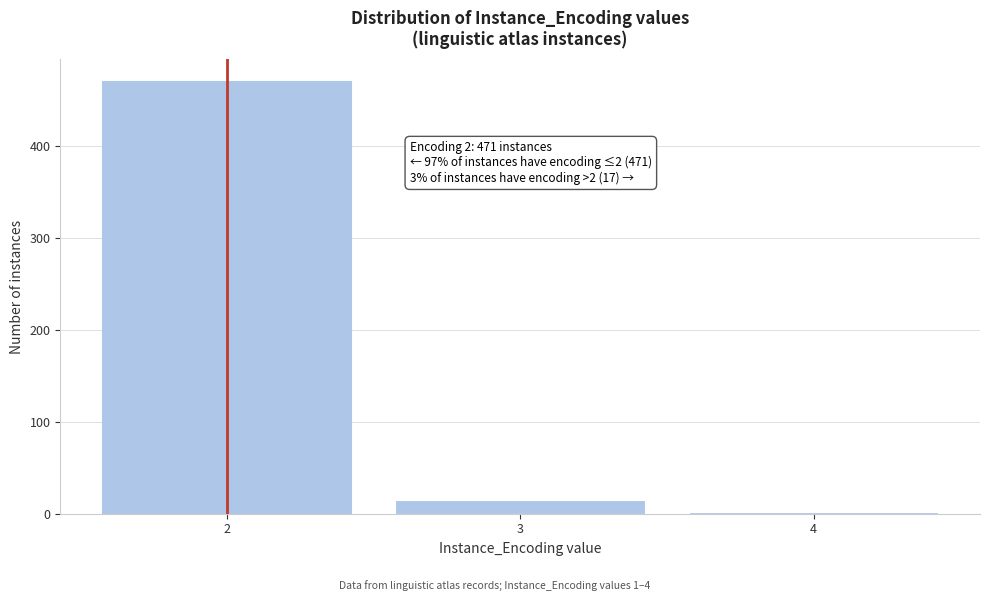

Reading left to right, transcribe all the data shown in this chart.

471	15	2